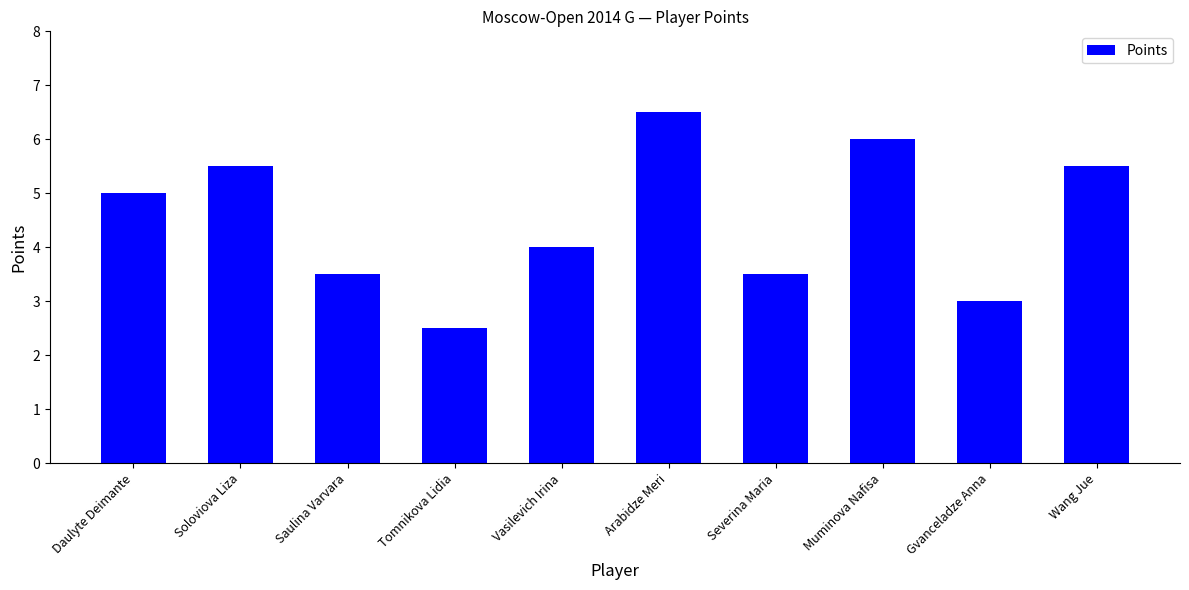

Which has a higher value, Saulina Varvara or Tomnikova Lidia?

Saulina Varvara